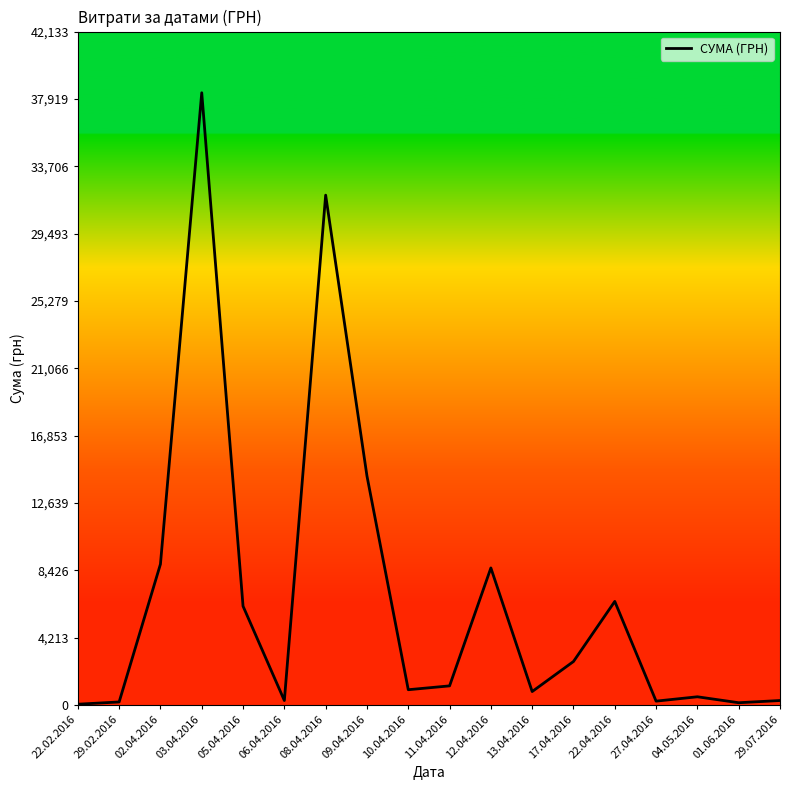

Is it true that the value at 22.04.2016 is 6472.4?

True